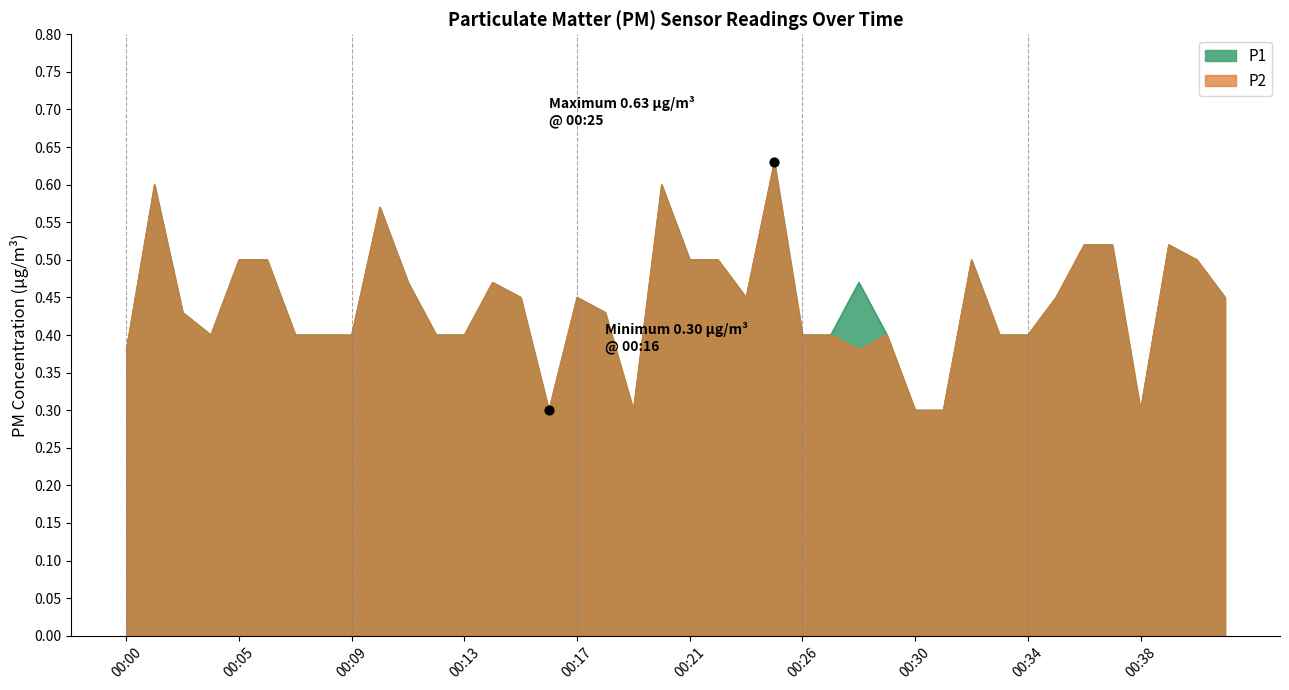

Which series reaches the maximum Y coordinate?

P1